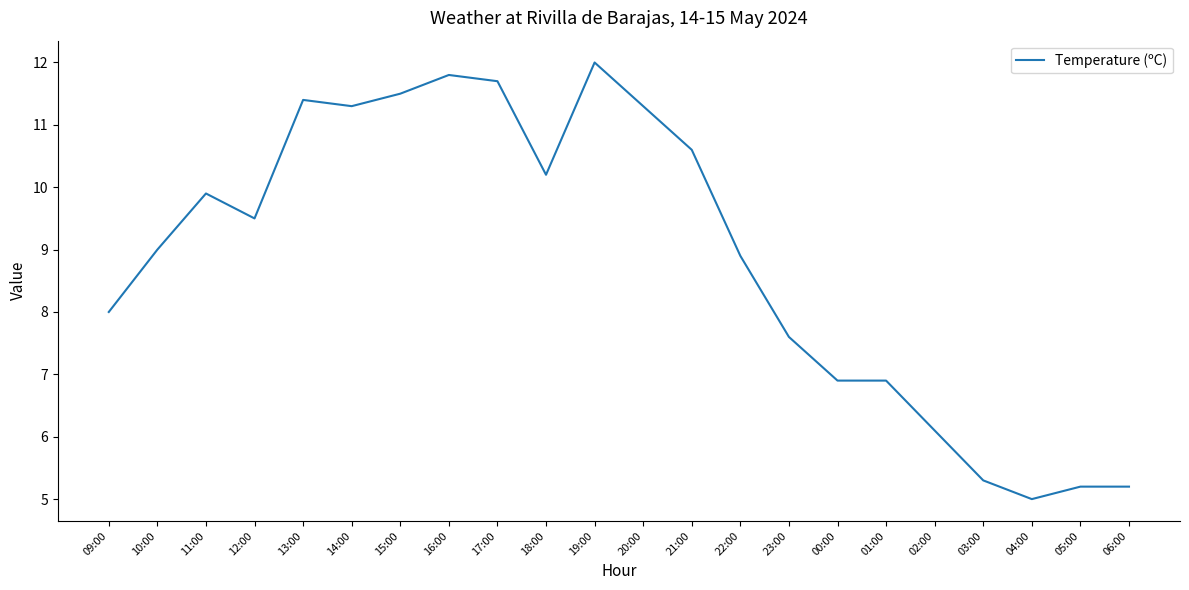

Where is the first local maximum?

11:00